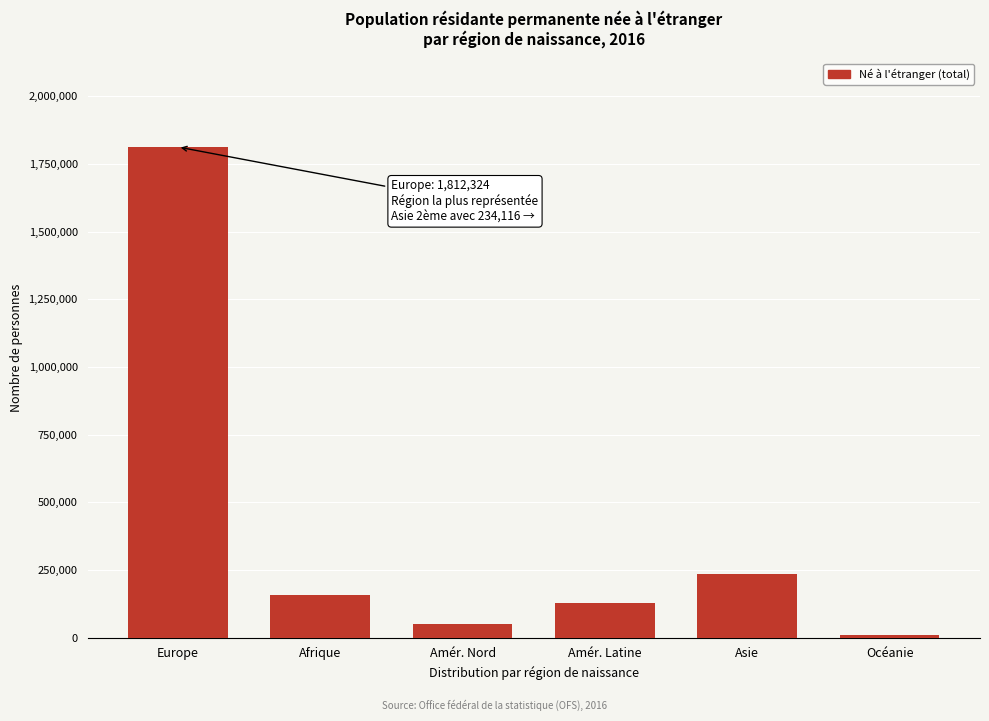

Reading left to right, transcribe all the data shown in this chart.

Europe=1812324	Afrique=158942	Amér. Nord=48758	Amér. Latine=128742	Asie=234116	Océanie=8598